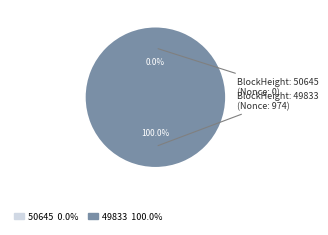

Rank the categories by value from highest to lowest.

49833, 50645